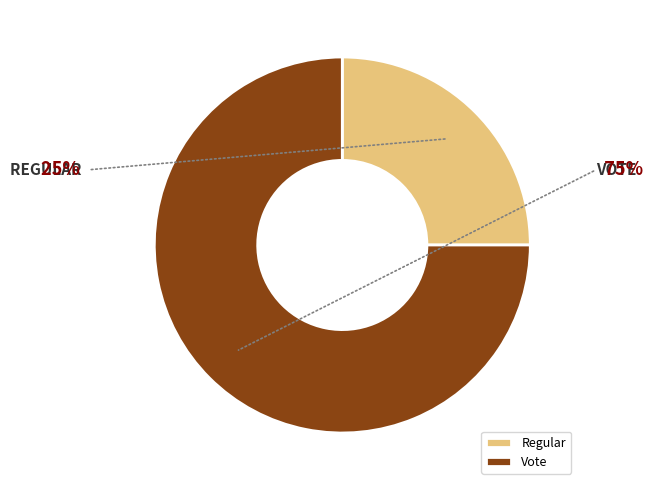

Rank the categories by value from lowest to highest.

Regular, Vote